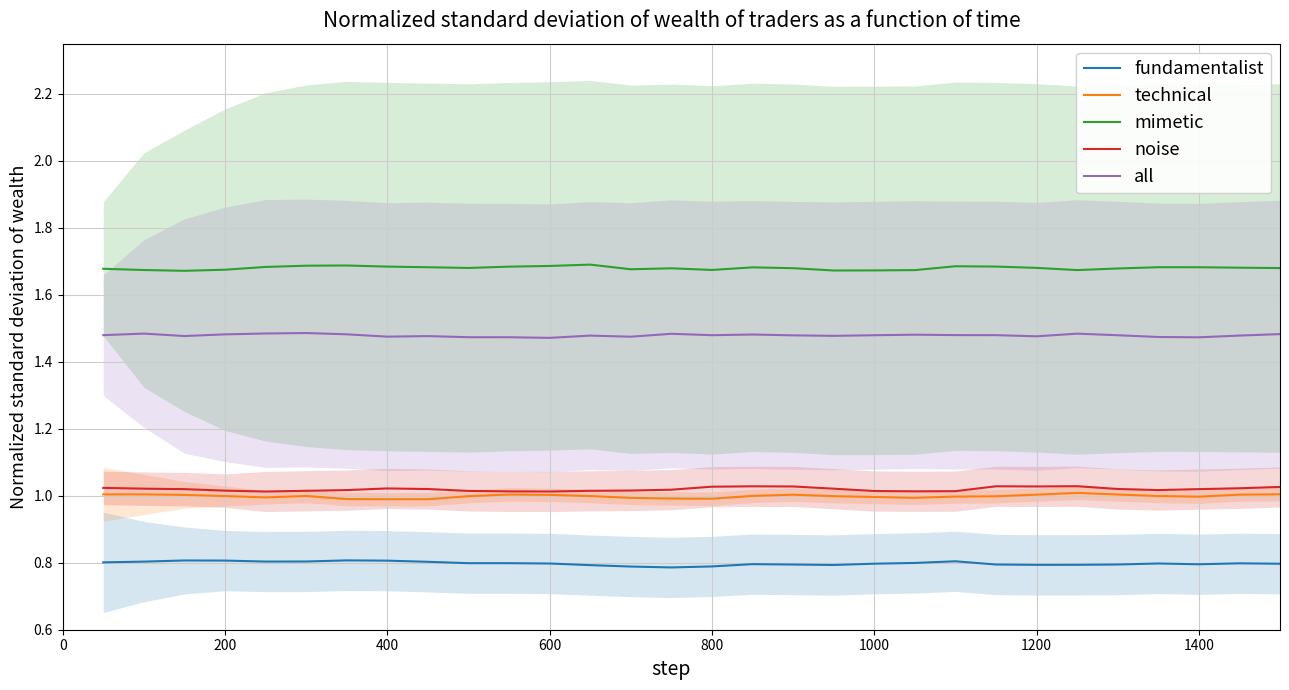

The value of noise at 1200 is 1.4. True or false?

False